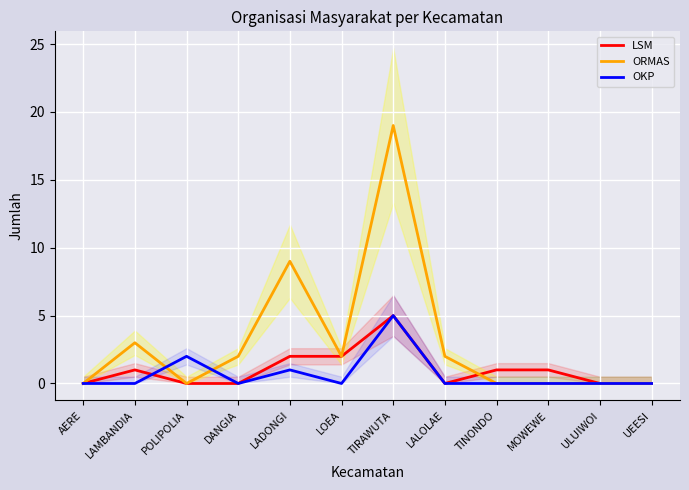

At POLIPOLIA, list the series in order from smallest to largest.

LSM, ORMAS, OKP